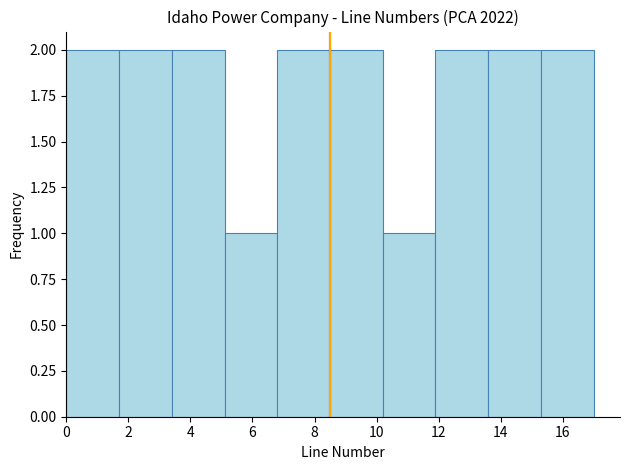

What is the height of the bar covering 13.6 to 15.3 on the x-axis? Neither the bar edges nor the heights are printed on the chart, so give them approximately, as read against the axes.

2